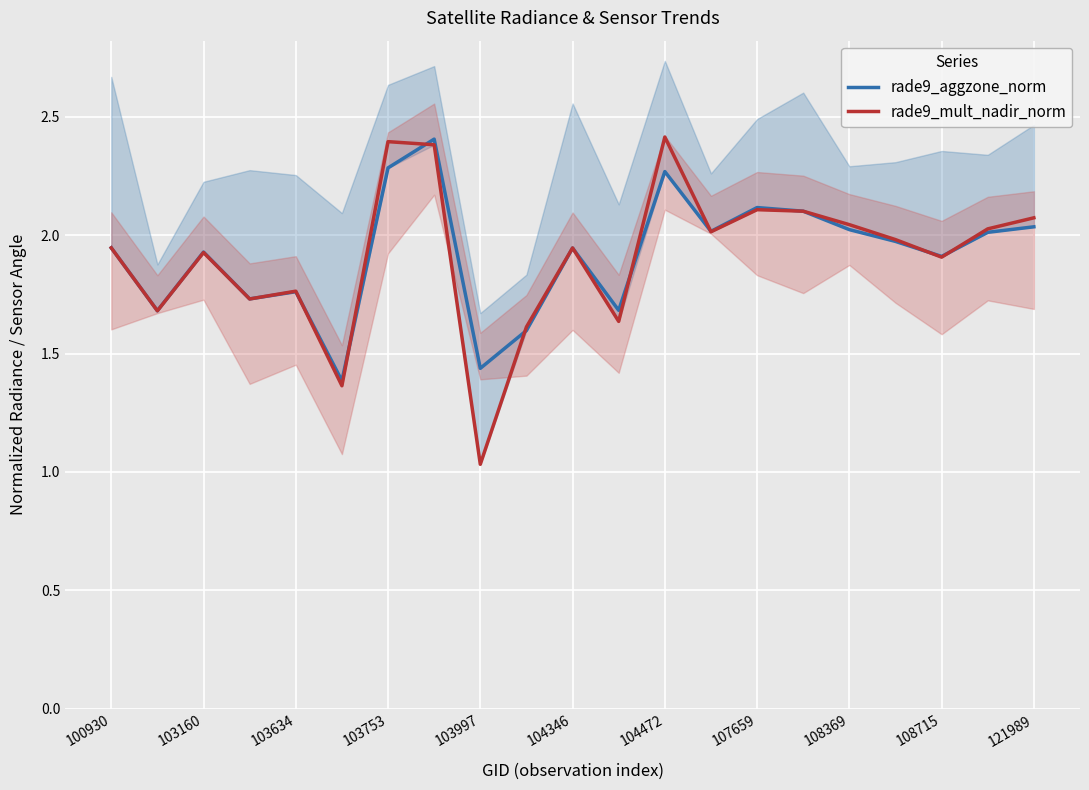

What is the smallest value displayed?

1.0